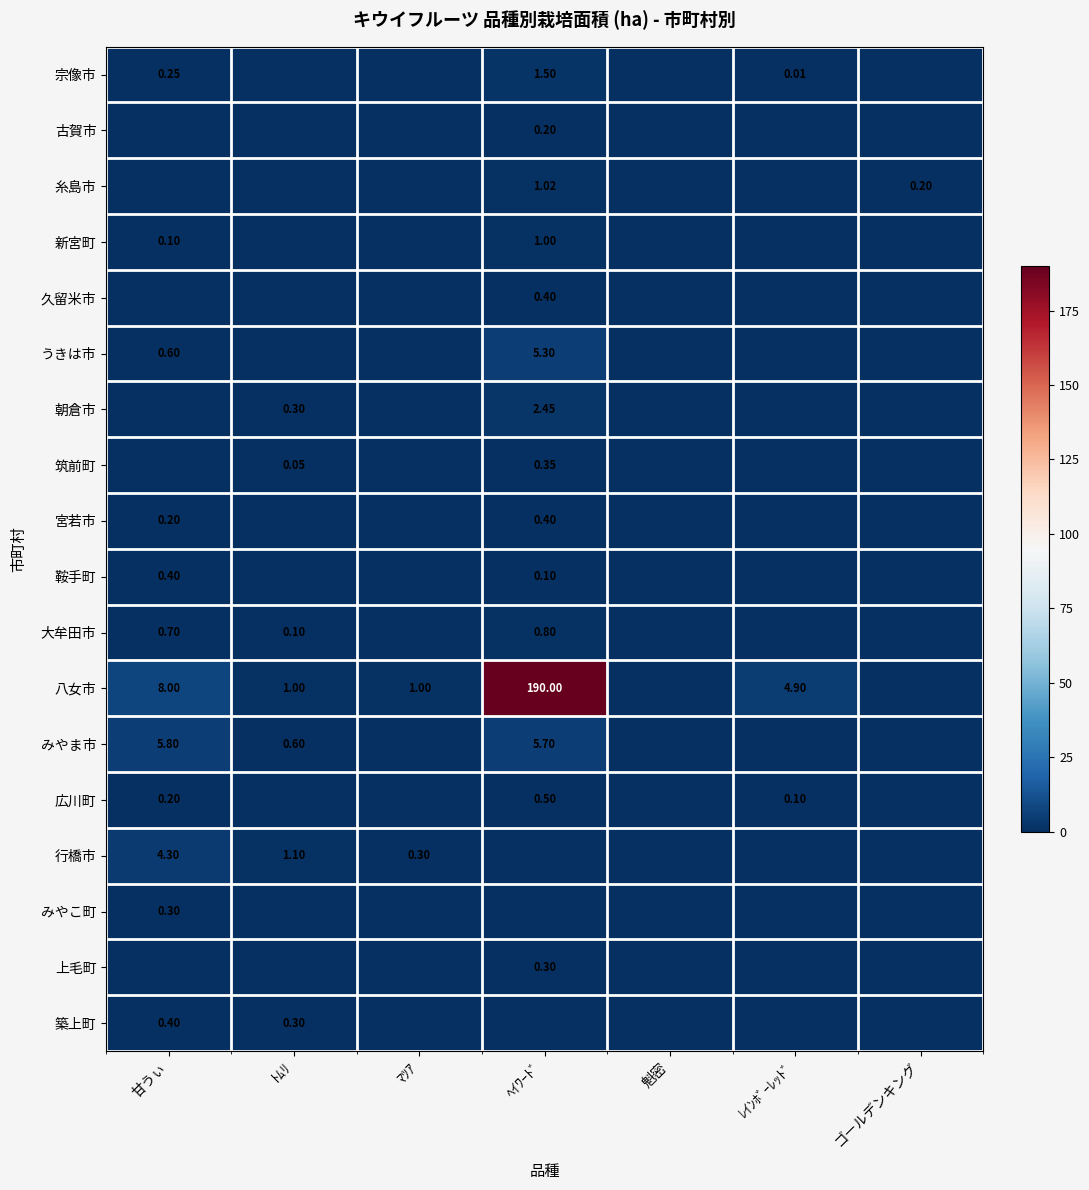

The value of みやこ町 at ゴールデンキング is 0.1. True or false?

False